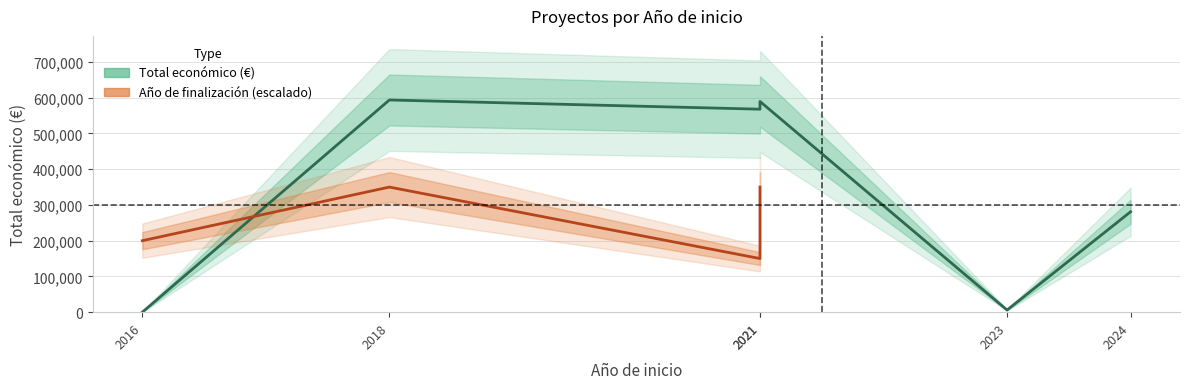

Reading left to right, what are all the values shown in this chart?

0	593715	567924	589584	6000	280962